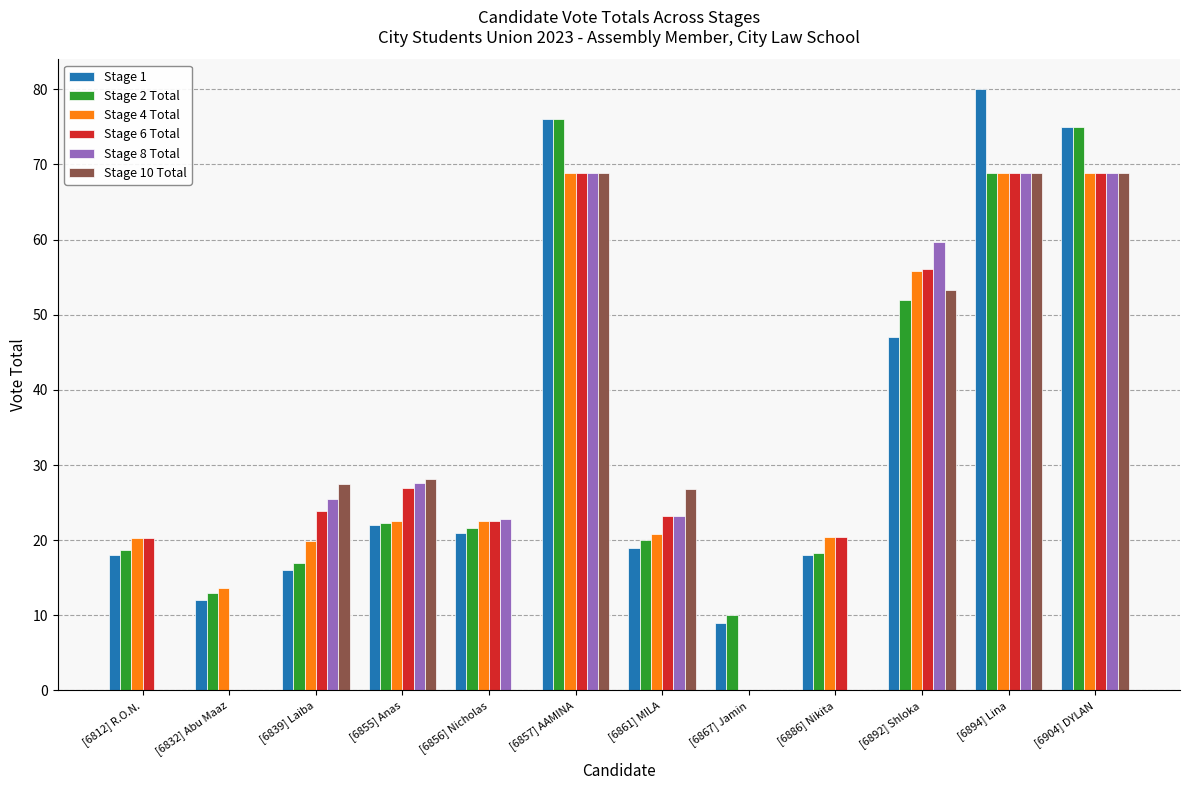

The Stage 10 Total series shows 90.5 at [6904] DYLAN. True or false?

False